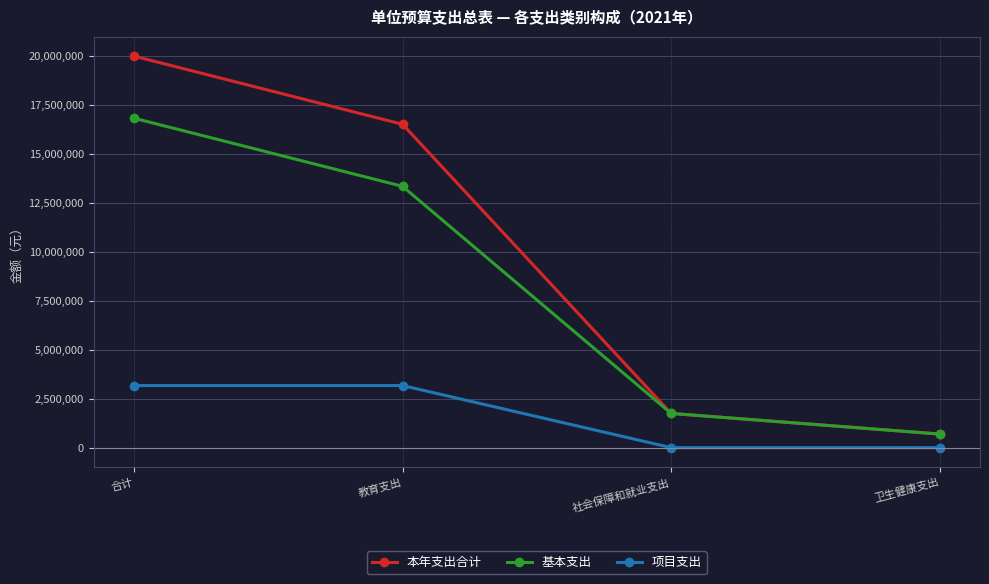

What is the total value across all series at 社会保障和就业支出?

3493400